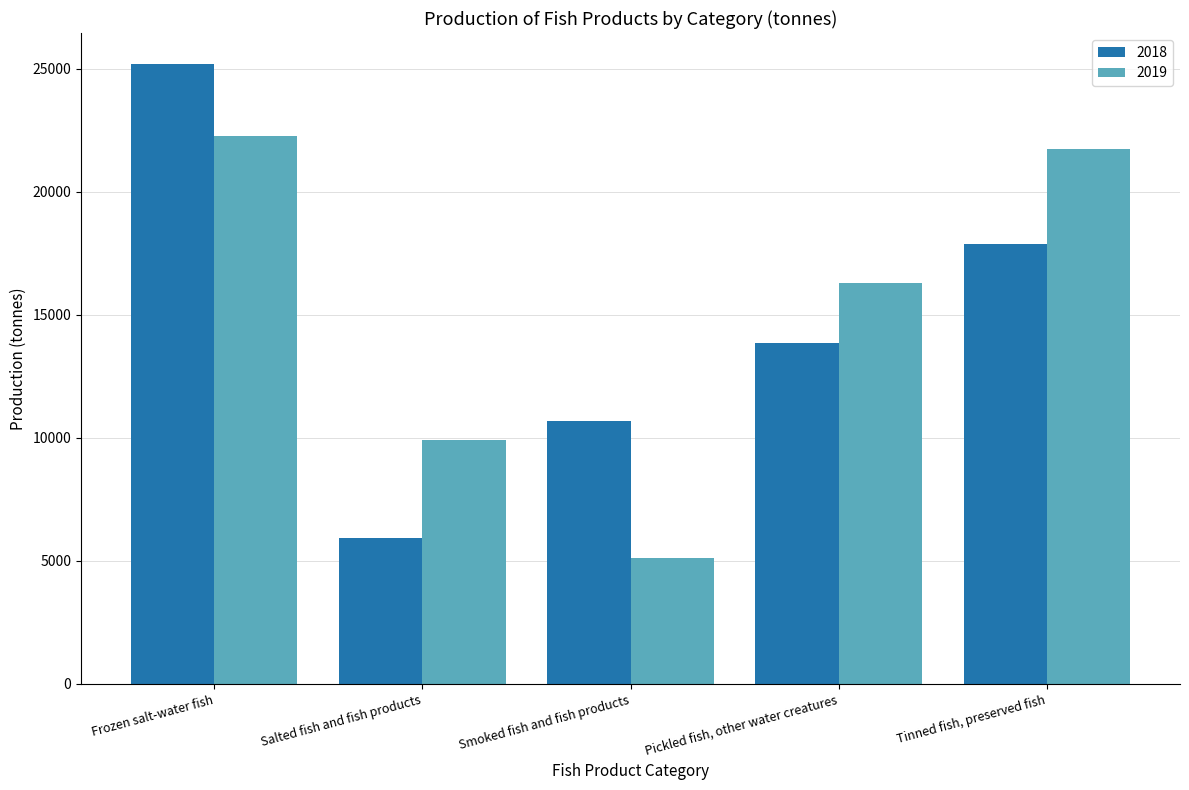

Which series has the widest spread of values?

2018